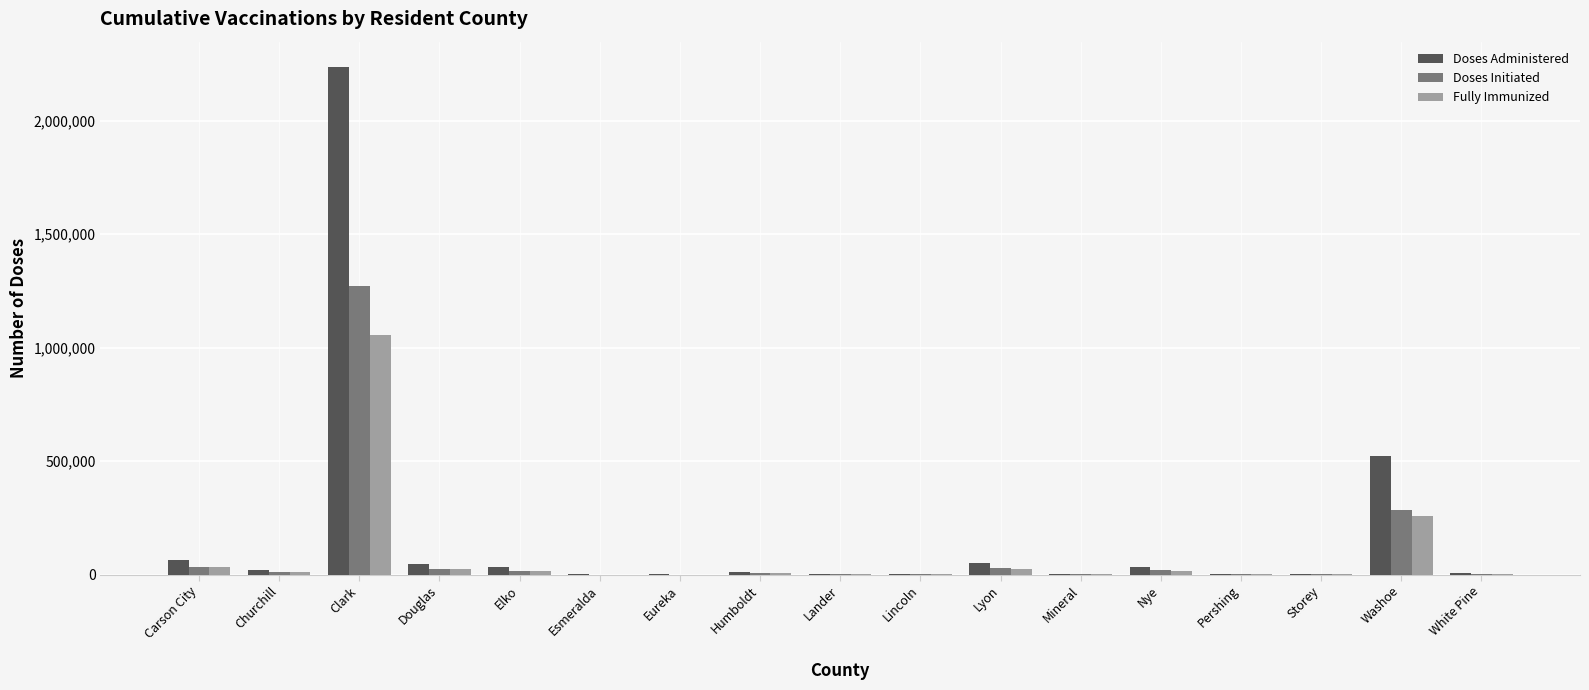

Which series changed the most between Clark and Mineral?

Doses Administered